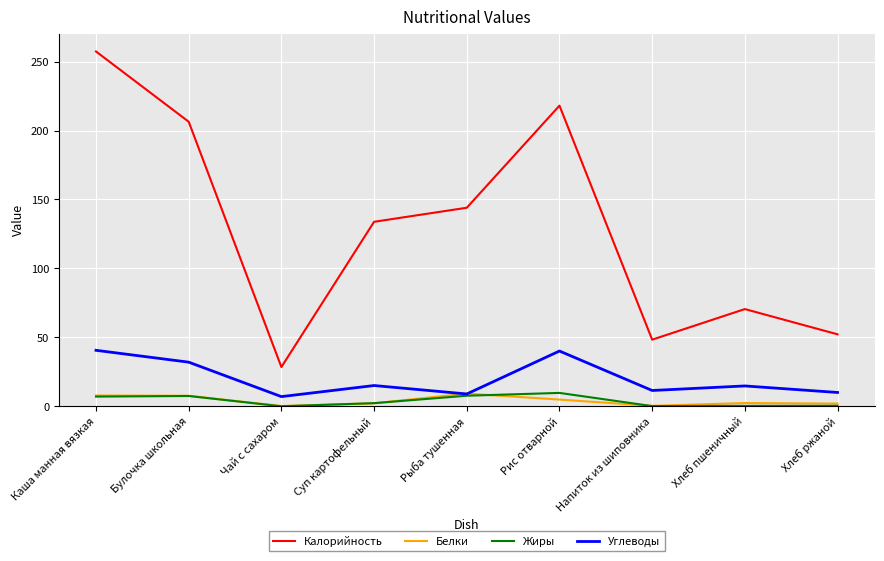

Does the chart display data point markers on the line(s)?

No